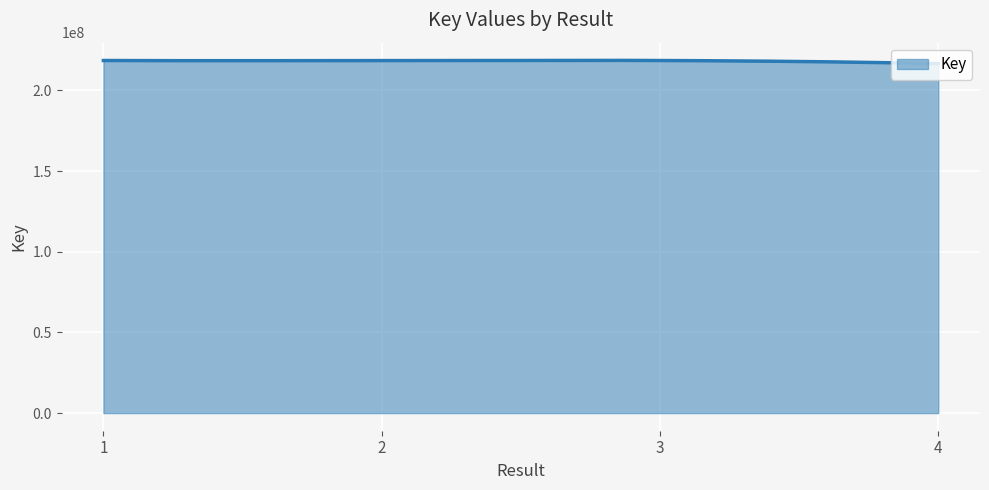

What is the minimum value shown in the chart?

216564021.0